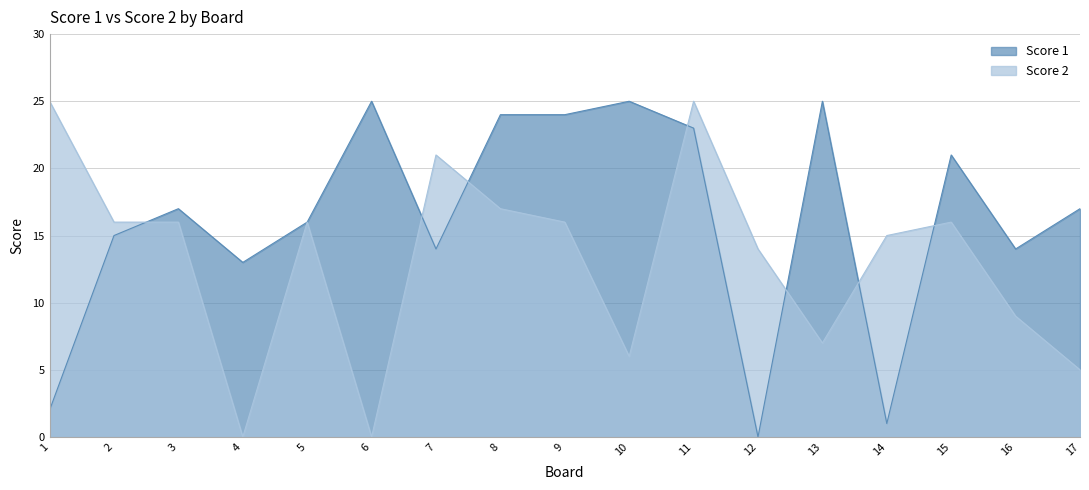

Which has a higher value, 13 or 7?

13